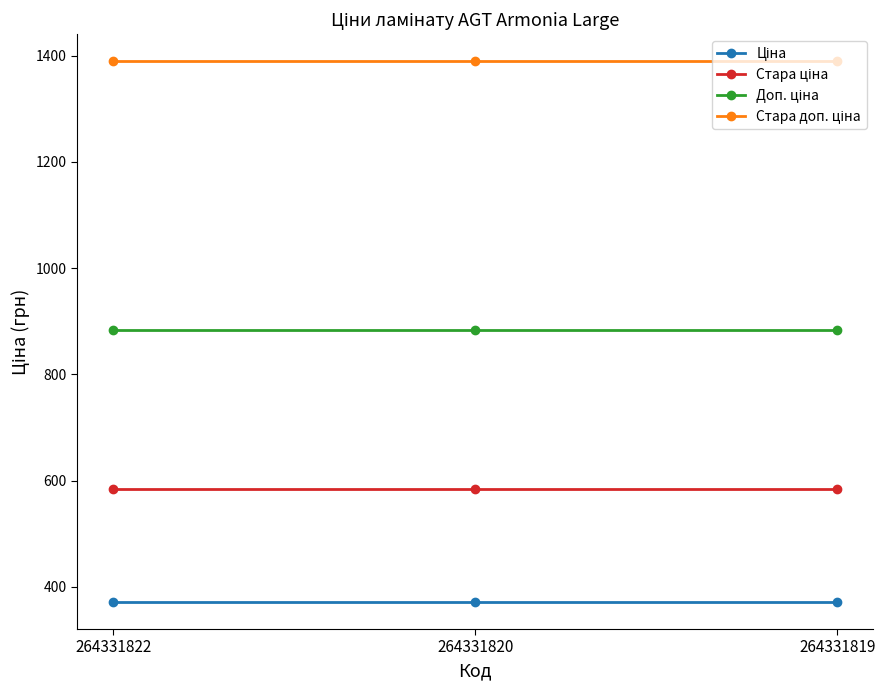

What is the spread (max minus min) of values at 264331819?

1018.1